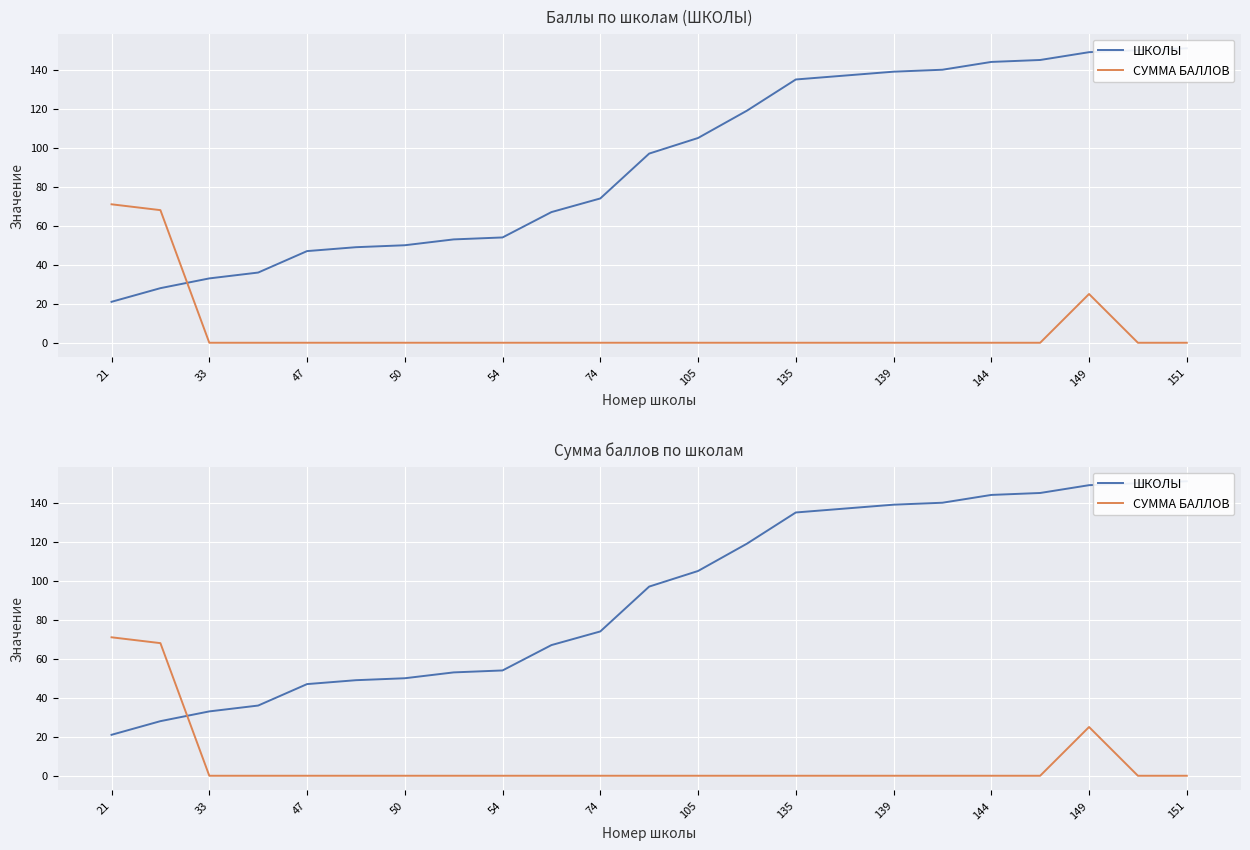

What is the average value of the СУММА БАЛЛОВ series?

7